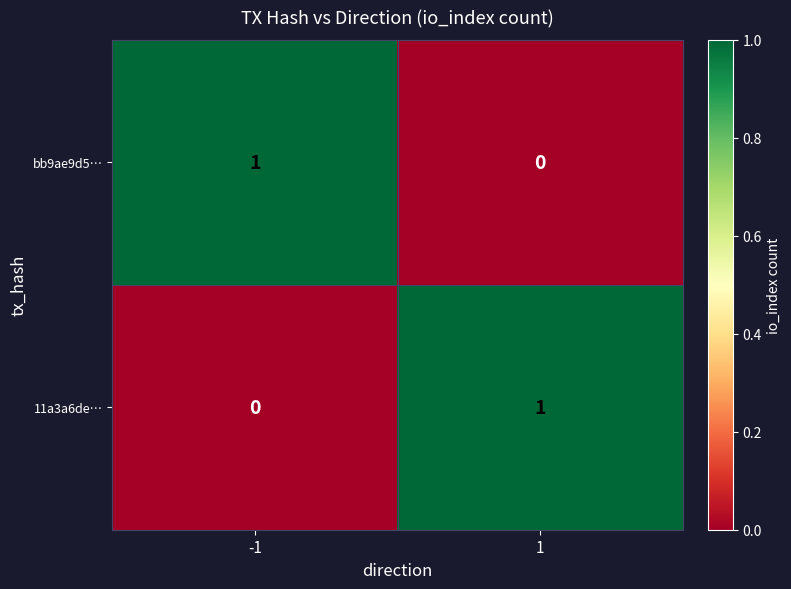

At 1, list the series in order from largest to smallest.

11a3a6de…, bb9ae9d5…